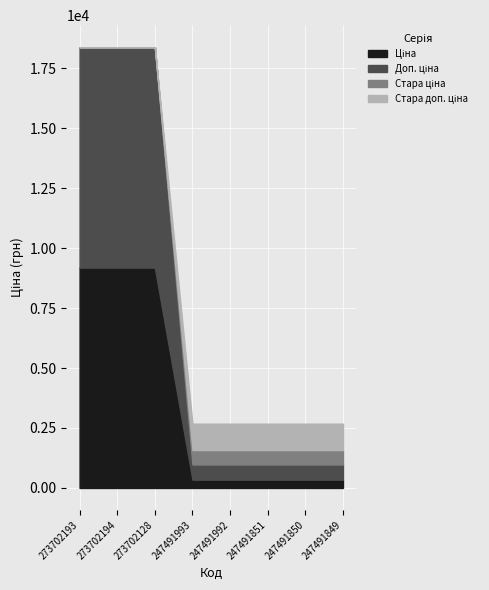

What is the difference between the maximum and minimum values in the Стара ціна series?

599.9